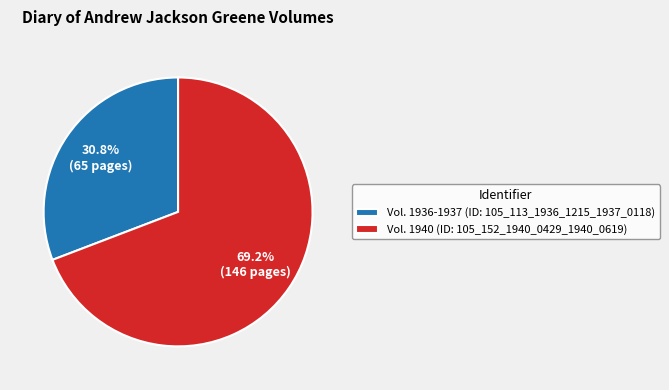

How many slices are in this pie chart?

2